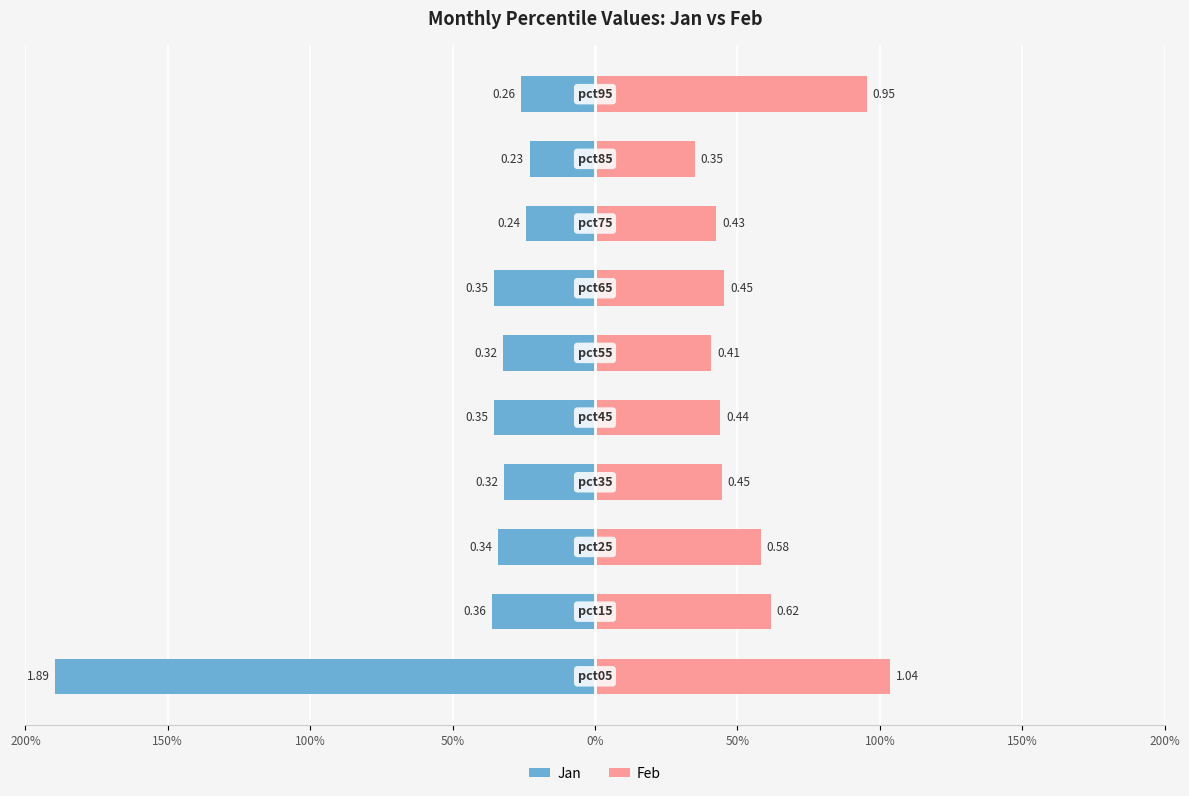

Reading left to right, what are all the values shown in this chart?

Jan: -1.9	-0.4	-0.3	-0.3	-0.4	-0.3	-0.4	-0.2	-0.2	-0.3
Feb: 1.0	0.6	0.6	0.4	0.4	0.4	0.5	0.4	0.3	1.0